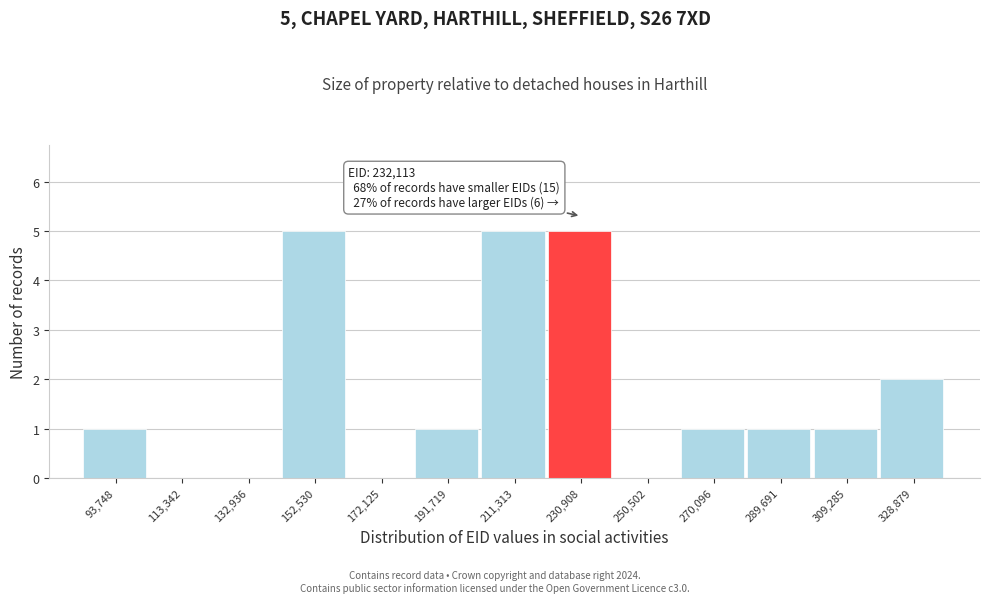

Reading right to left, what are all the values shown in this chart?

328,879=2	309,285=1	289,691=1	270,096=1	250,502=0	230,908=5	211,313=5	191,719=1	172,125=0	152,530=5	132,936=0	113,342=0	93,748=1